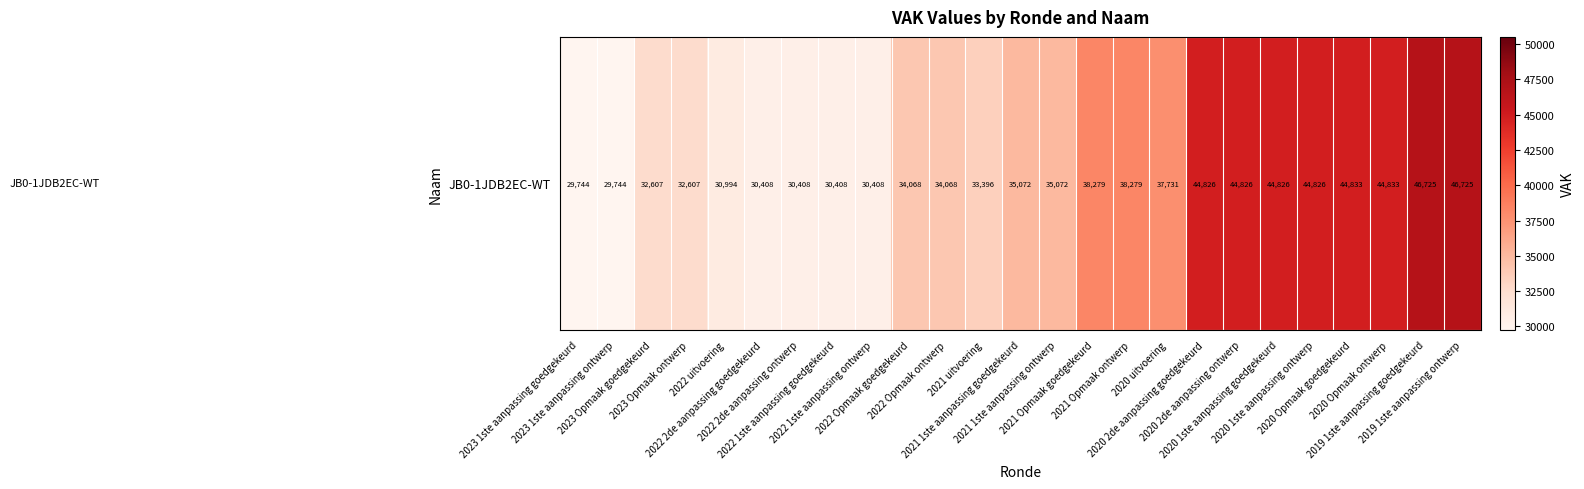

Which has a higher value, 2020 1ste aanpassing ontwerp or 2021 1ste aanpassing goedgekeurd?

2020 1ste aanpassing ontwerp